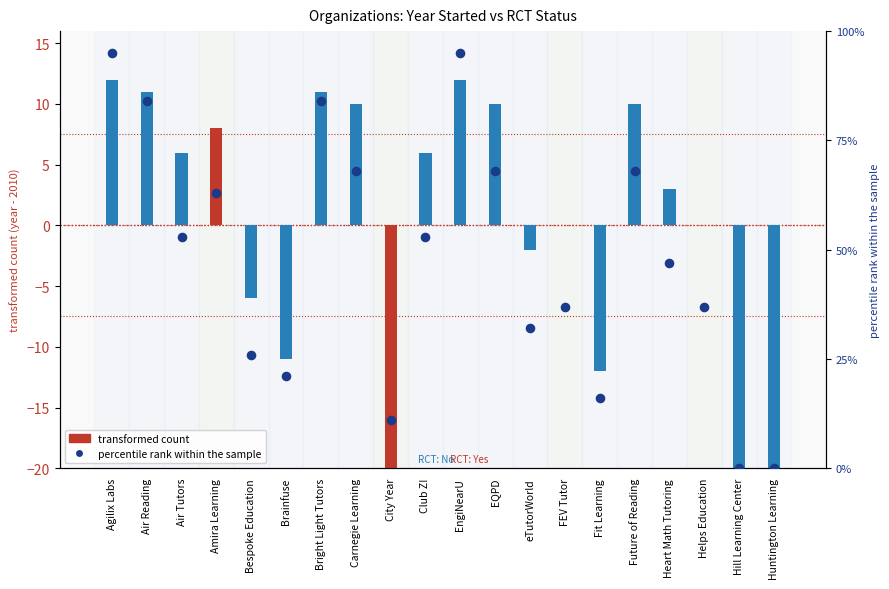

What is the ratio of the value at Future of Reading to the value at EQPD?

1.0